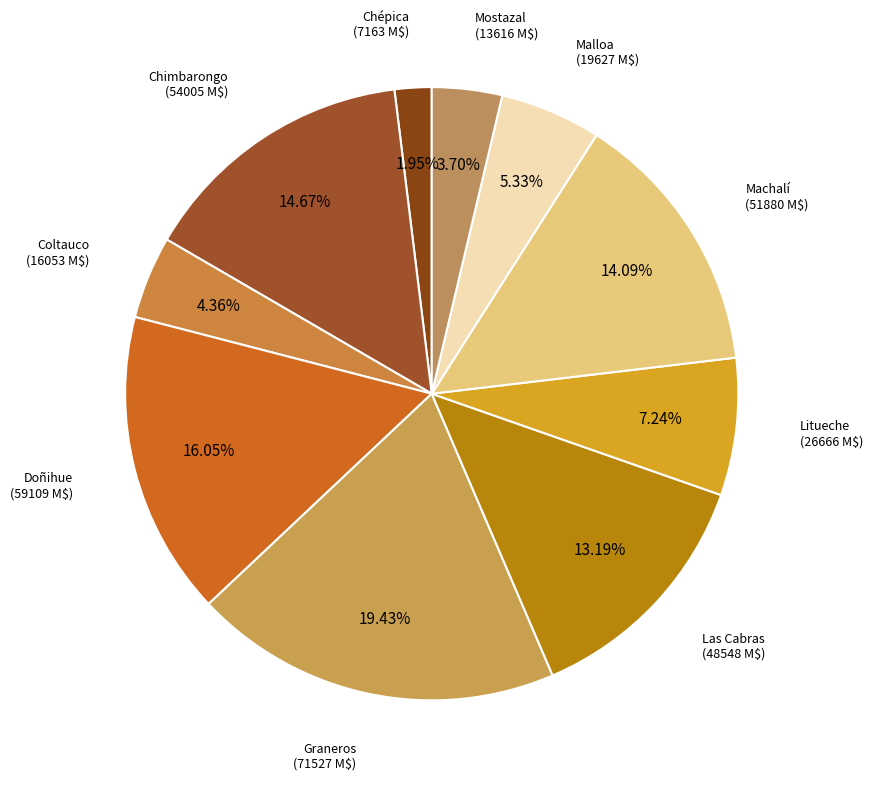

To the nearest percent, what percentage of the pie is Malloa?

5%